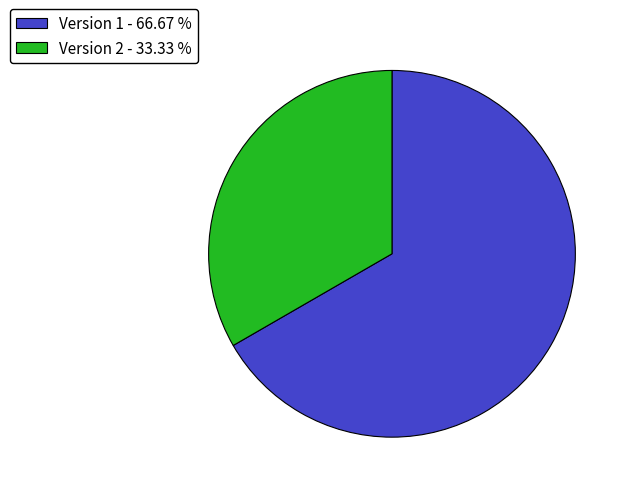

Does any single category account for the majority?

Yes